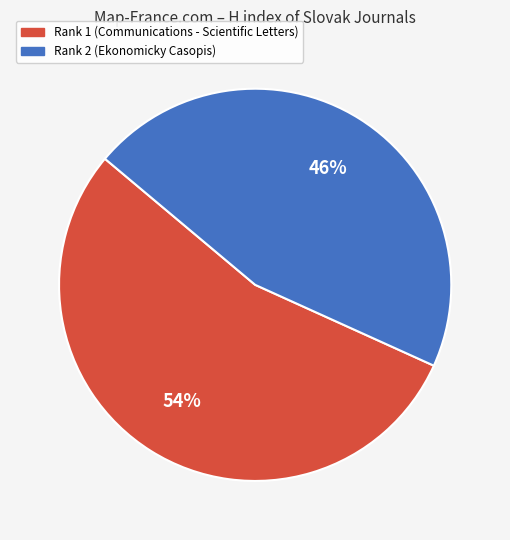

Is there any slice that represents more than half of the pie?

Yes